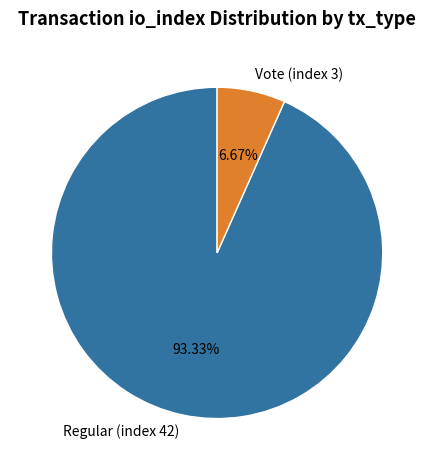

Is there a majority slice in this chart?

Yes